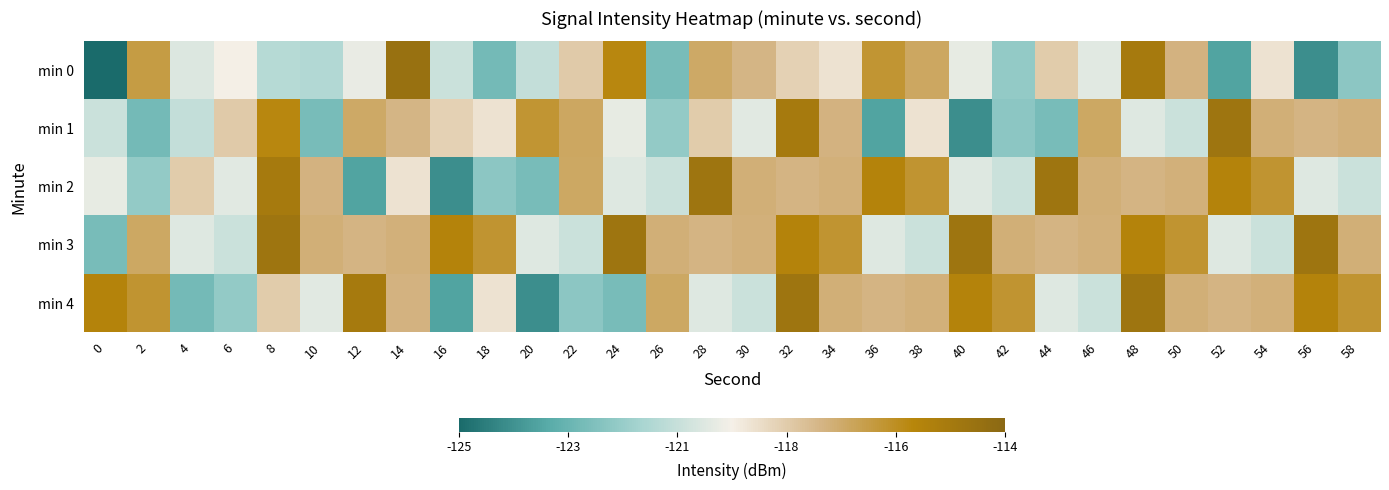

List the series in order of their peak value, lowest first.

min 1, min 2, min 3, min 4, min 0